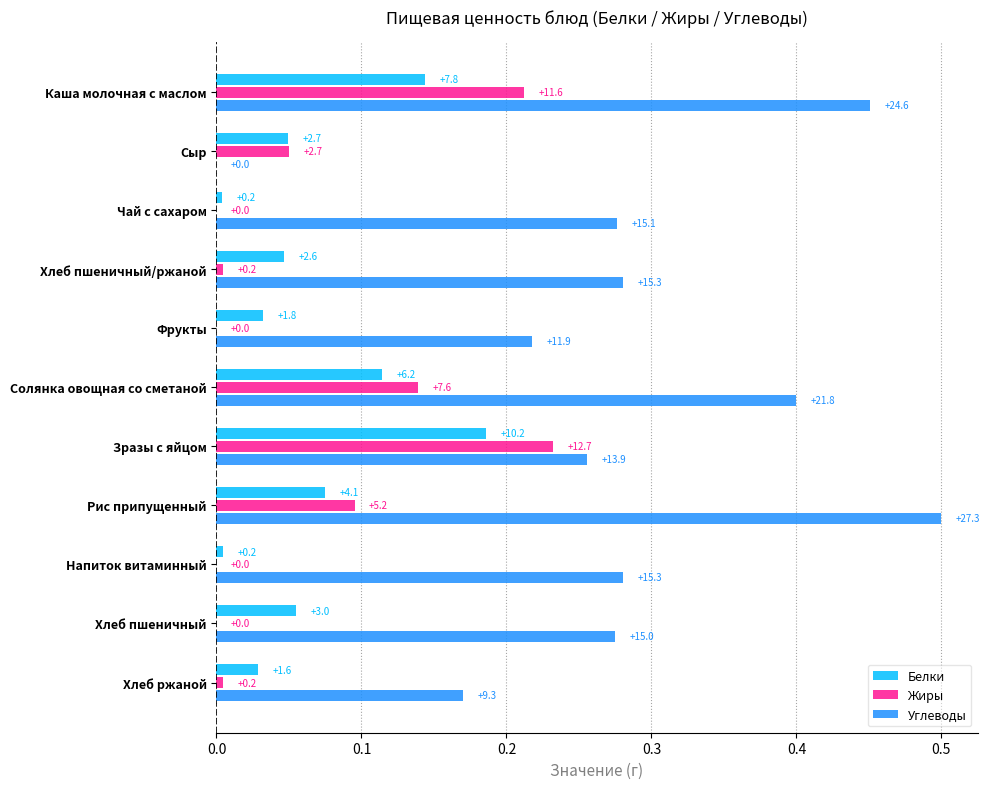

What are all the series names shown in the legend?

Белки, Жиры, Углеводы